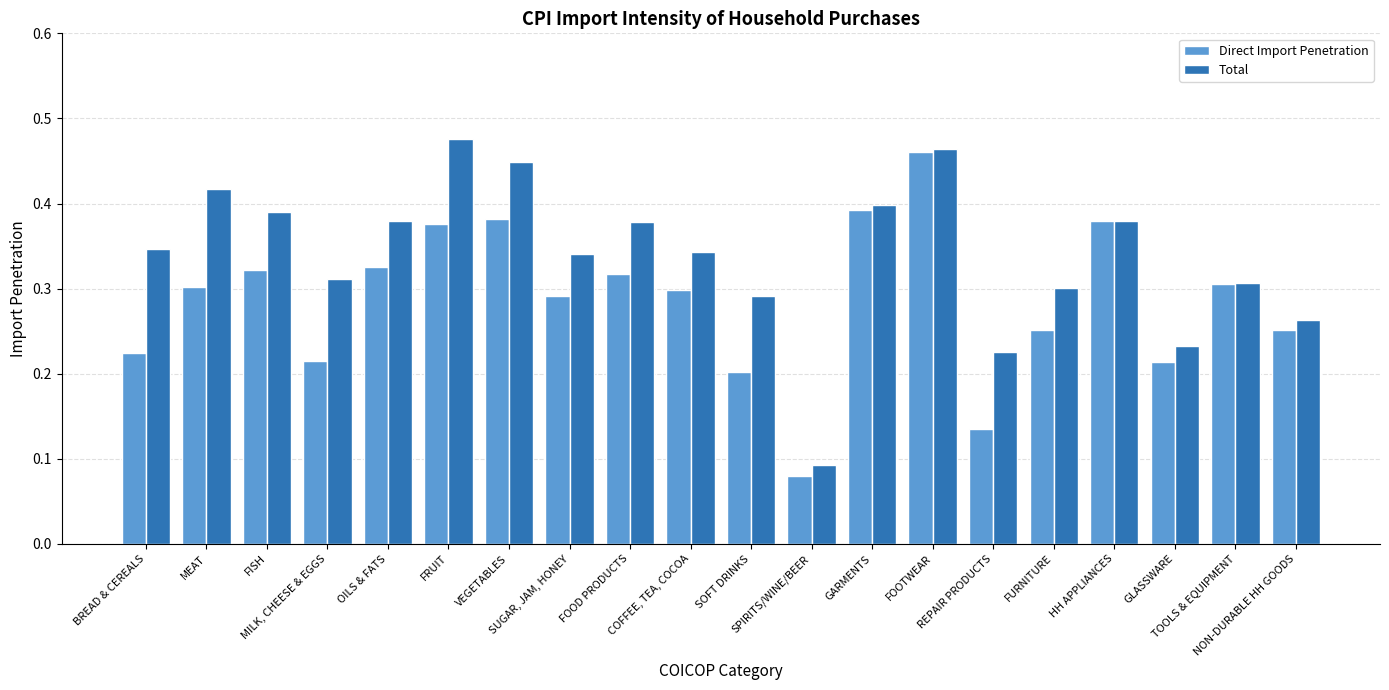

Rank the series by their maximum value, from lowest to highest.

Direct Import Penetration, Total